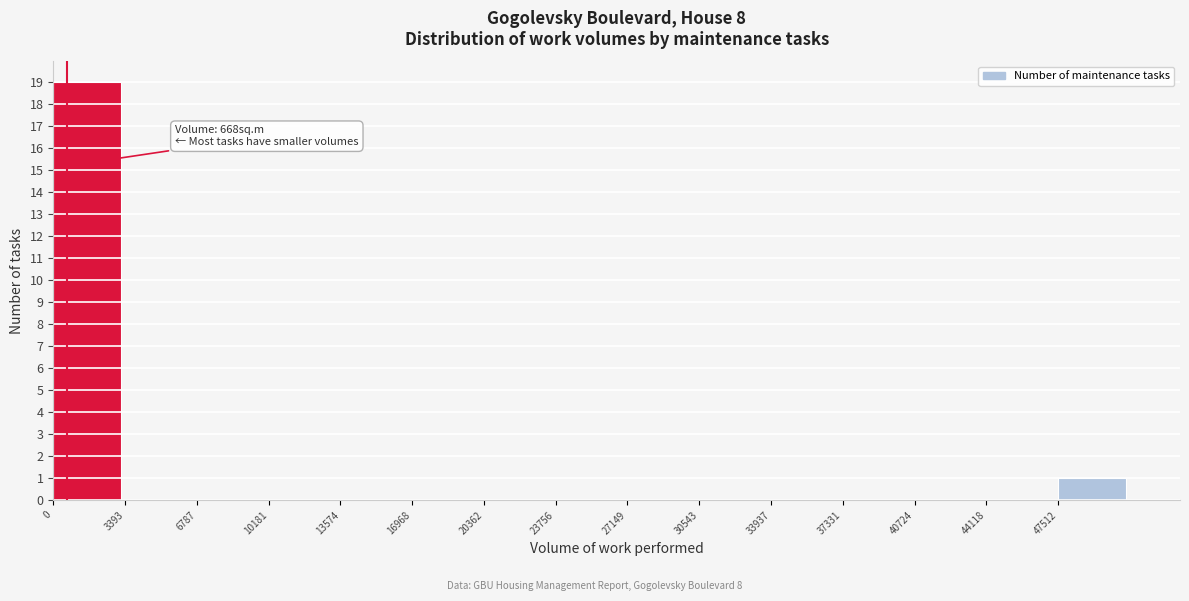

Which range on the x-axis has the tallest bar?

0 to 3500